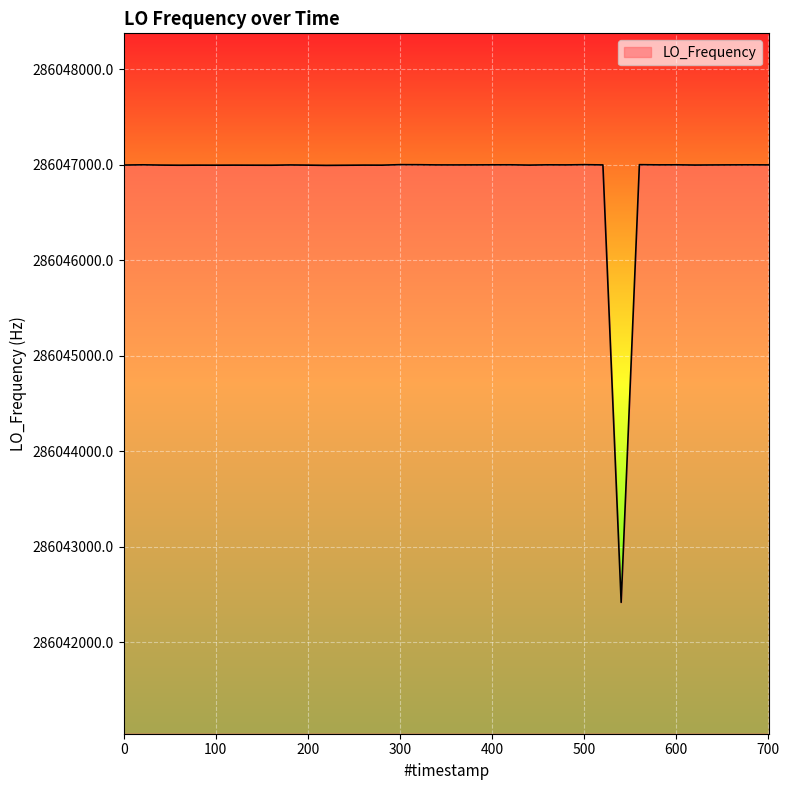

What is the smallest value displayed?

286042416.8